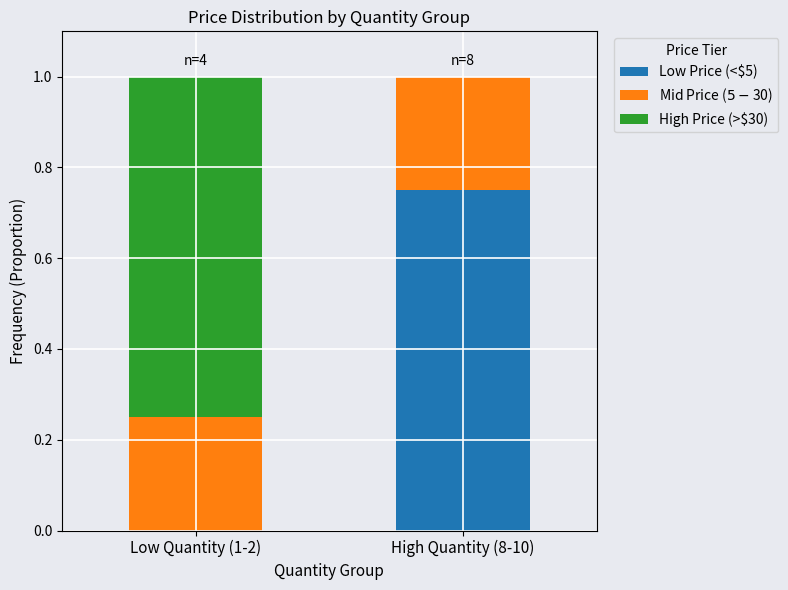

How many distinct data groups are displayed?

3